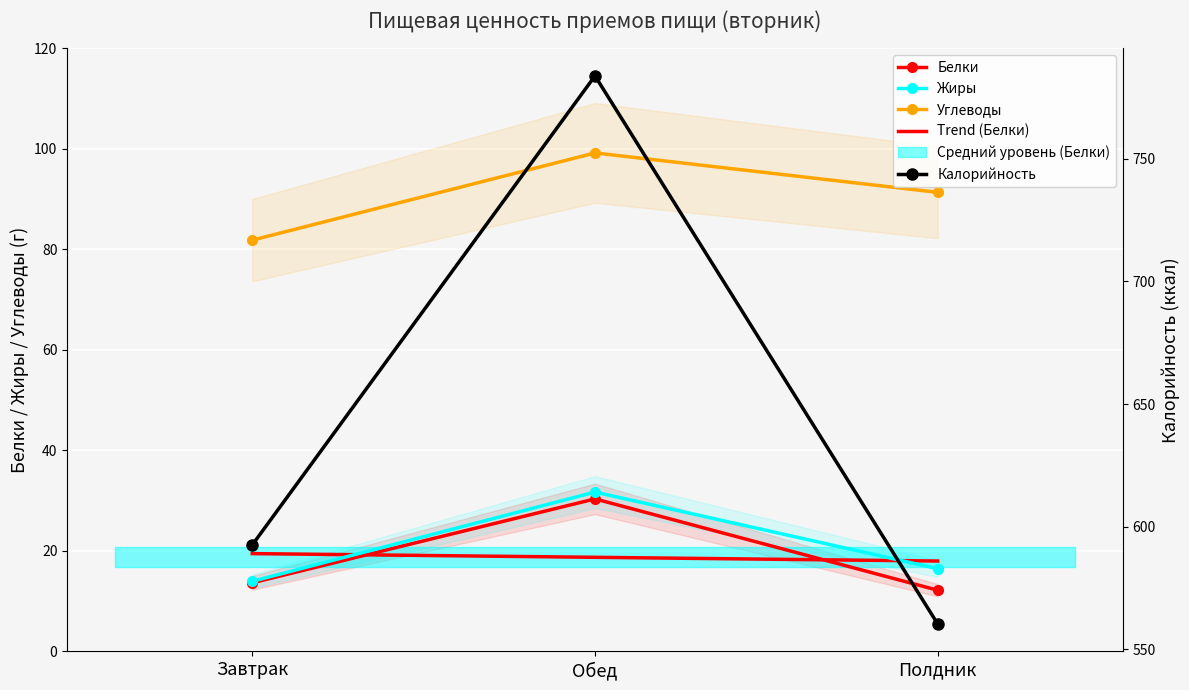

What is the difference between the Жиры values at Полдник and Завтрак?

2.5